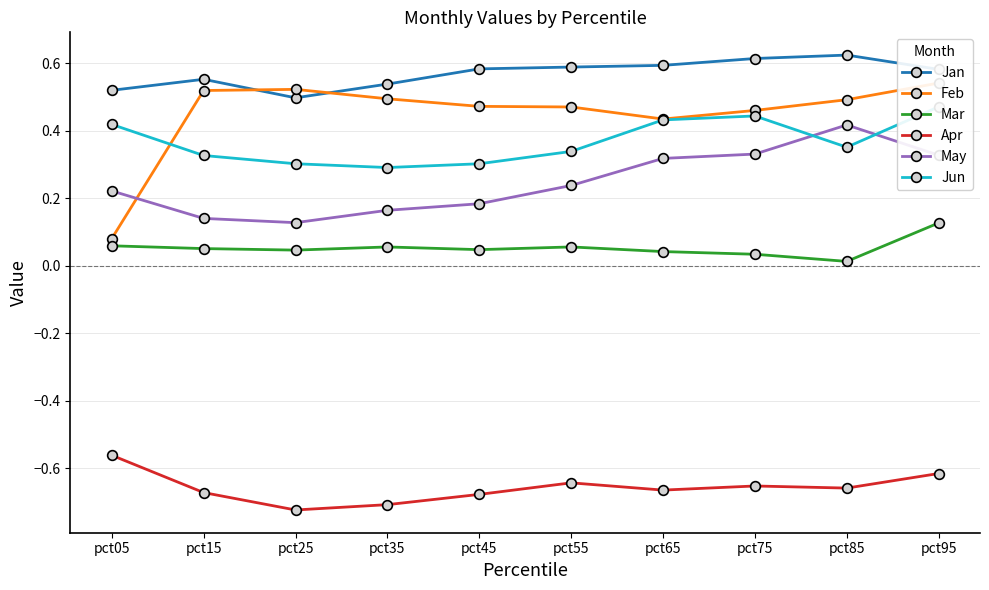

Rank the series by their maximum value, from highest to lowest.

Jan, Feb, Jun, May, Mar, Apr